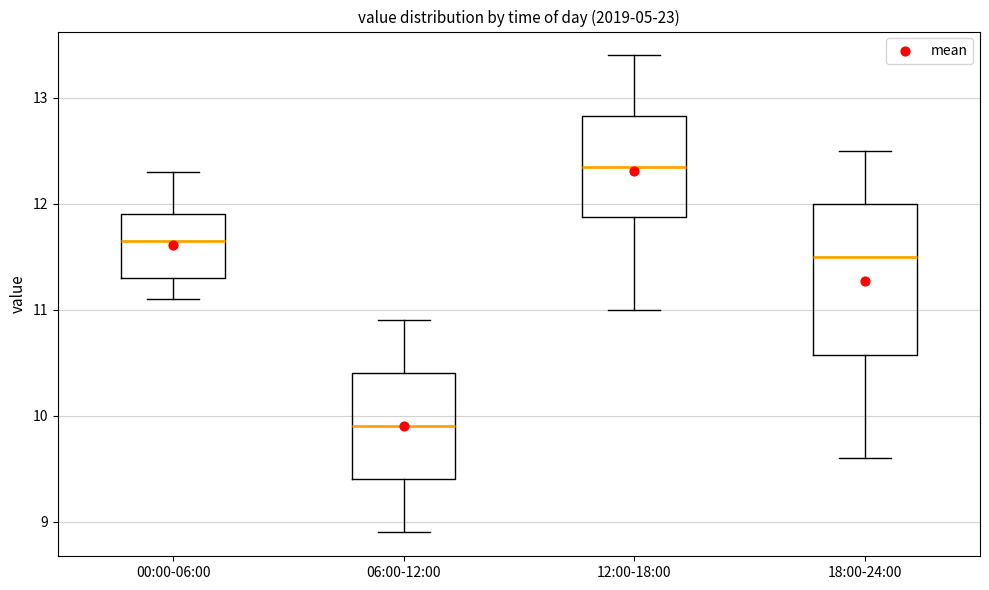

Which box's median line is the lowest?

06:00-12:00